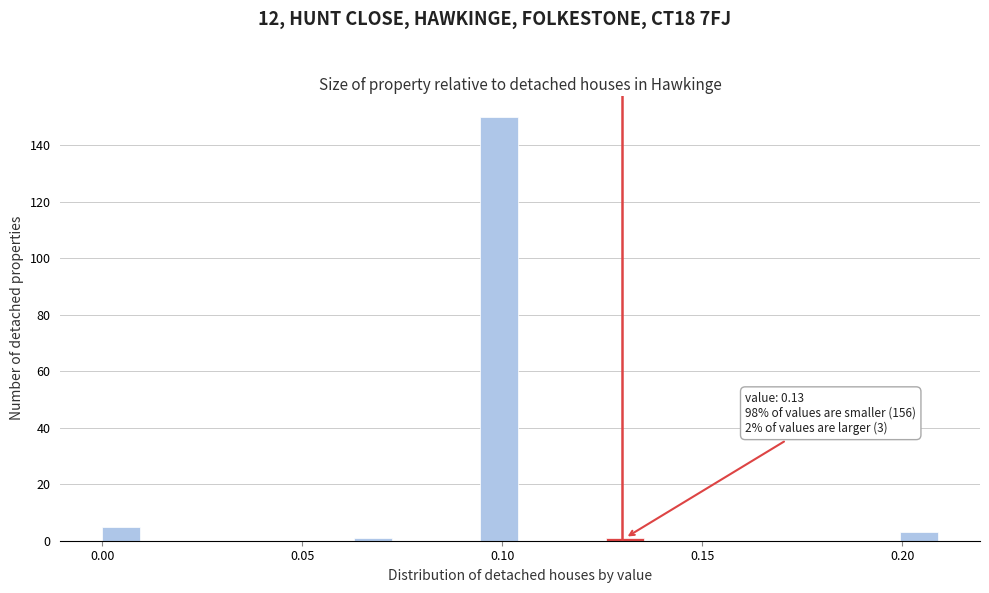

Read against the x-axis, roughly where is the centre of the tallest bar?

0.100